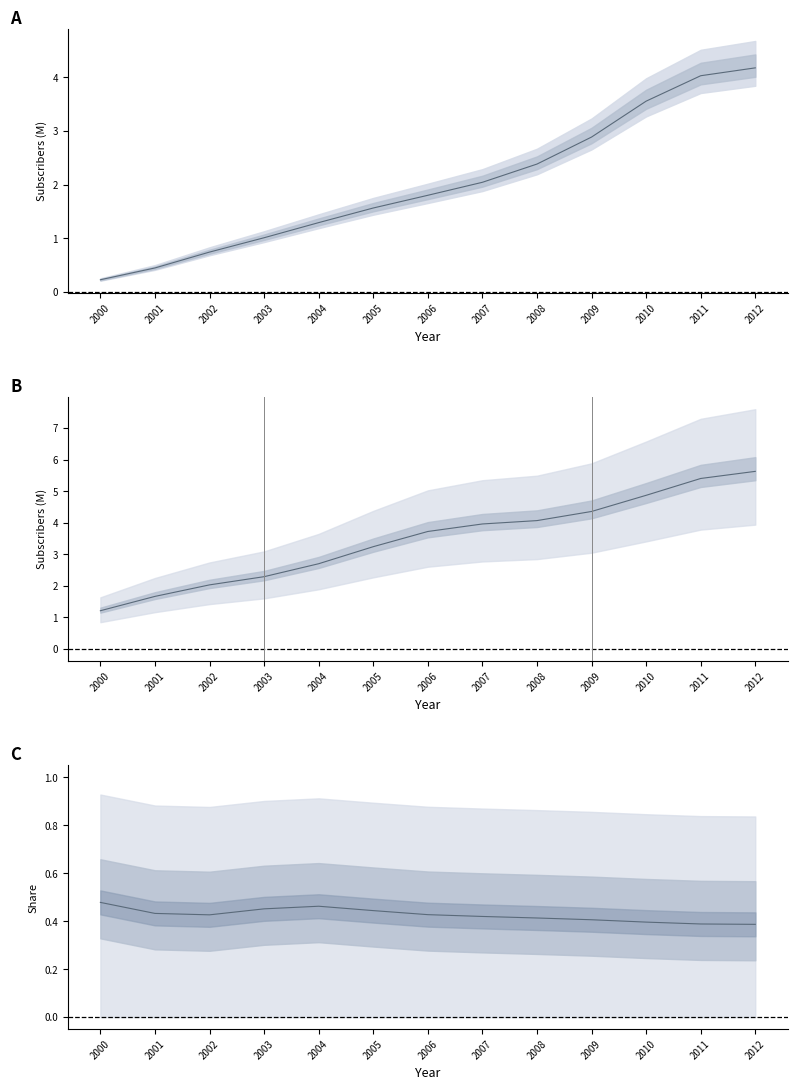

Which category has the lowest value across all series?

2000